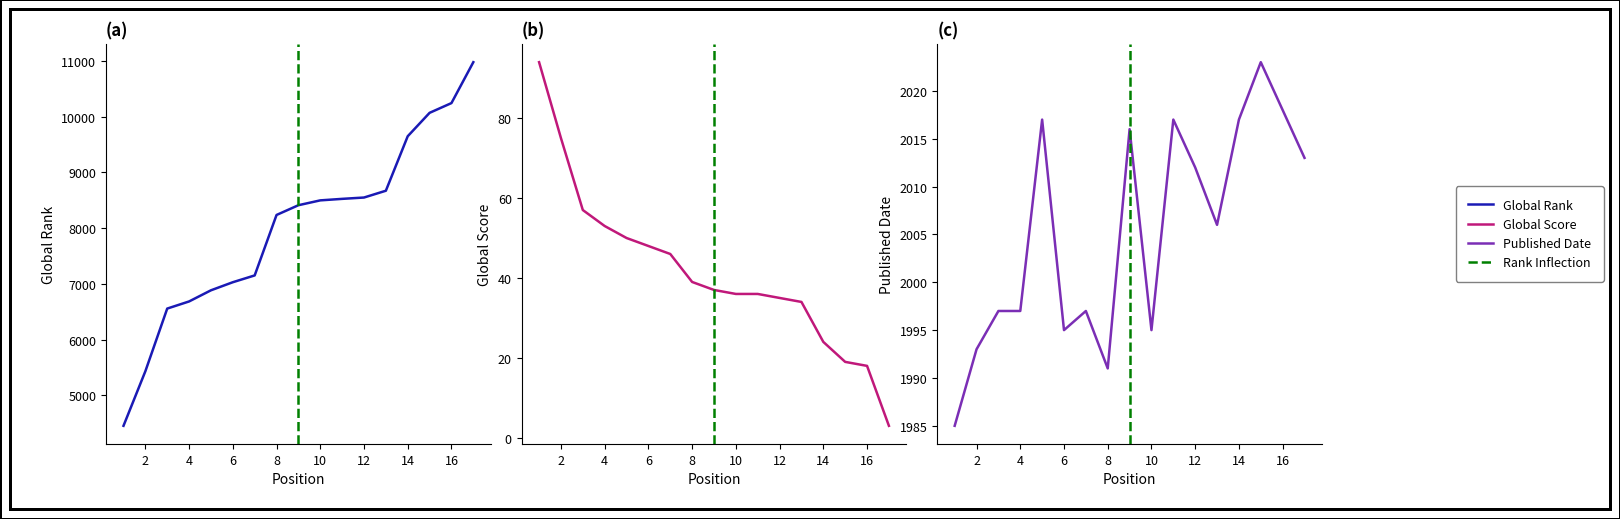

True or false: Global Score and Global Rank cross at least once.

False